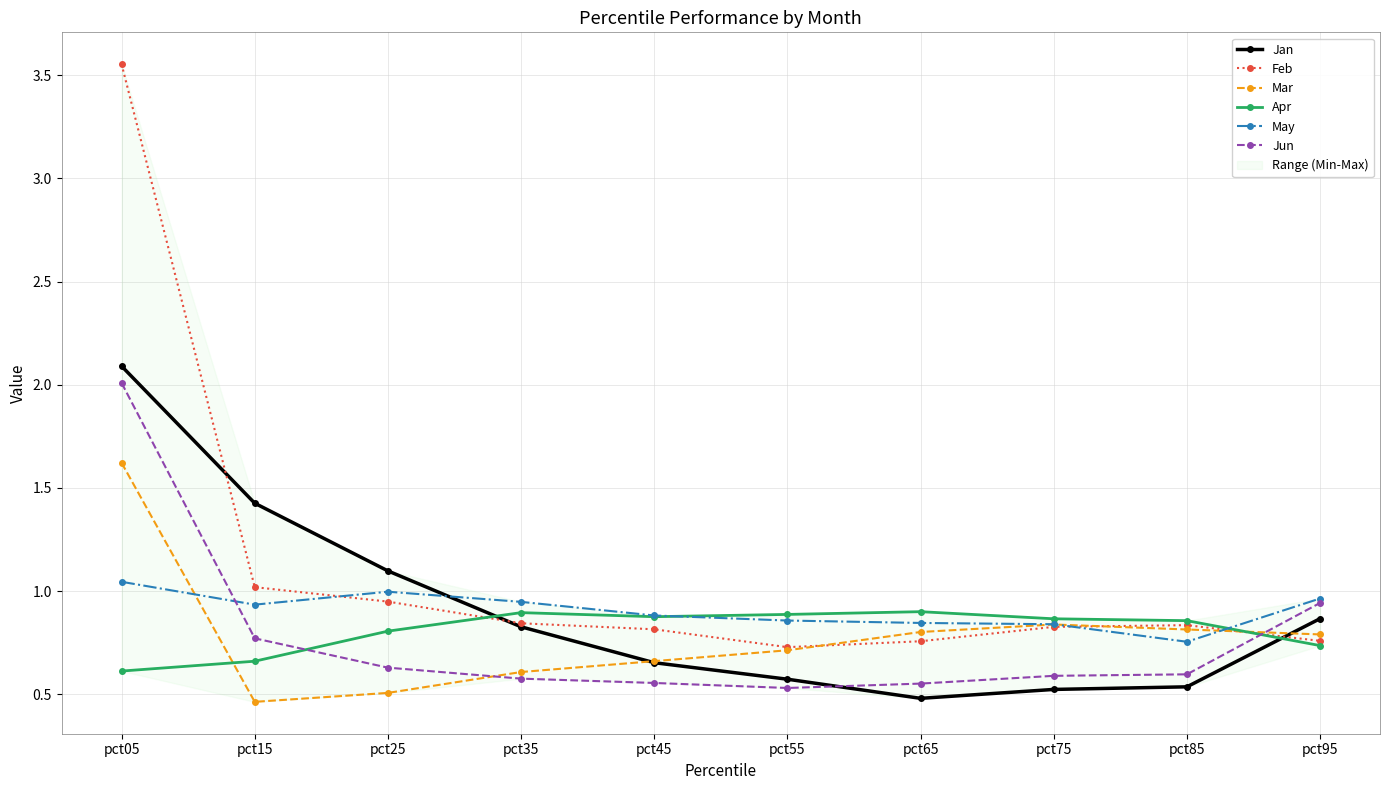

Reading right to left, what are all the values shown in this chart?

Jan: pct95=0.9	pct85=0.5	pct75=0.5	pct65=0.5	pct55=0.6	pct45=0.7	pct35=0.8	pct25=1.1	pct15=1.4	pct05=2.1
Feb: pct95=0.8	pct85=0.8	pct75=0.8	pct65=0.8	pct55=0.7	pct45=0.8	pct35=0.8	pct25=0.9	pct15=1.0	pct05=3.6
Mar: pct95=0.8	pct85=0.8	pct75=0.8	pct65=0.8	pct55=0.7	pct45=0.7	pct35=0.6	pct25=0.5	pct15=0.5	pct05=1.6
Apr: pct95=0.7	pct85=0.9	pct75=0.9	pct65=0.9	pct55=0.9	pct45=0.9	pct35=0.9	pct25=0.8	pct15=0.7	pct05=0.6
May: pct95=1.0	pct85=0.8	pct75=0.8	pct65=0.8	pct55=0.9	pct45=0.9	pct35=0.9	pct25=1.0	pct15=0.9	pct05=1.0
Jun: pct95=0.9	pct85=0.6	pct75=0.6	pct65=0.6	pct55=0.5	pct45=0.6	pct35=0.6	pct25=0.6	pct15=0.8	pct05=2.0